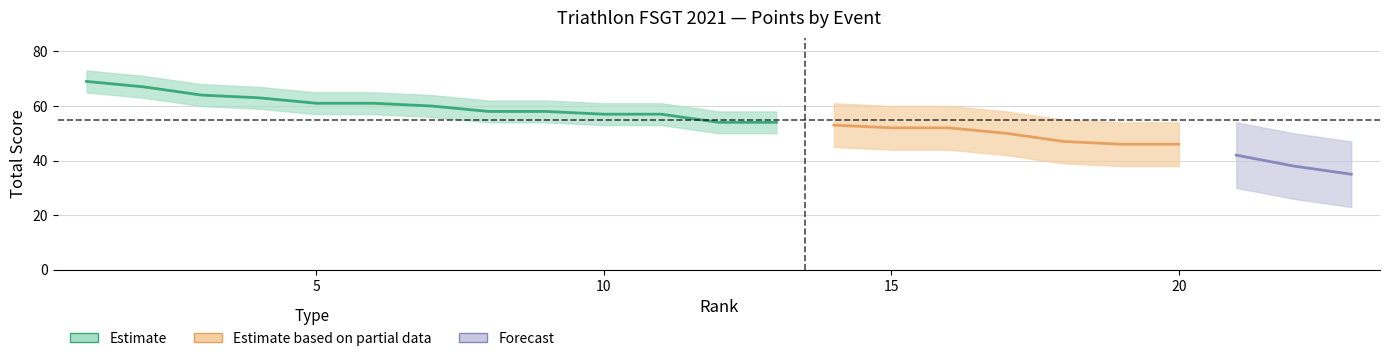

Does the chart display data point markers on the line(s)?

No